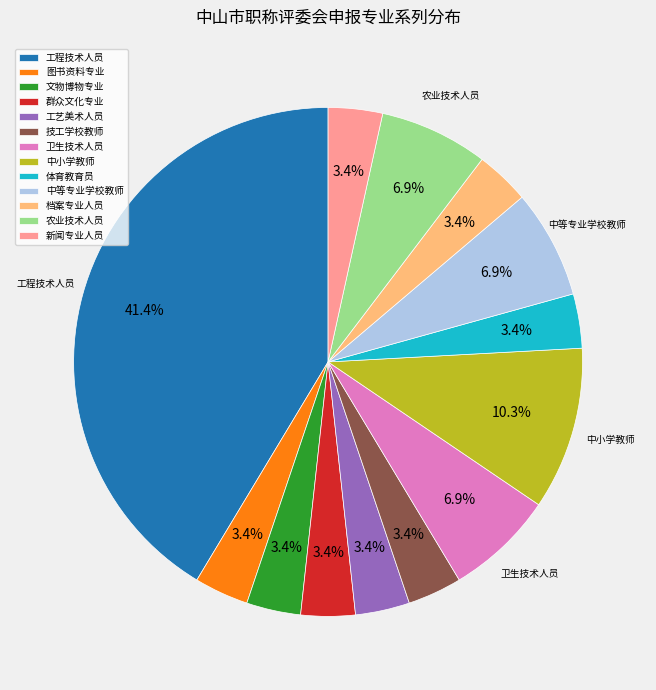

Count the number of slices in the pie.

13